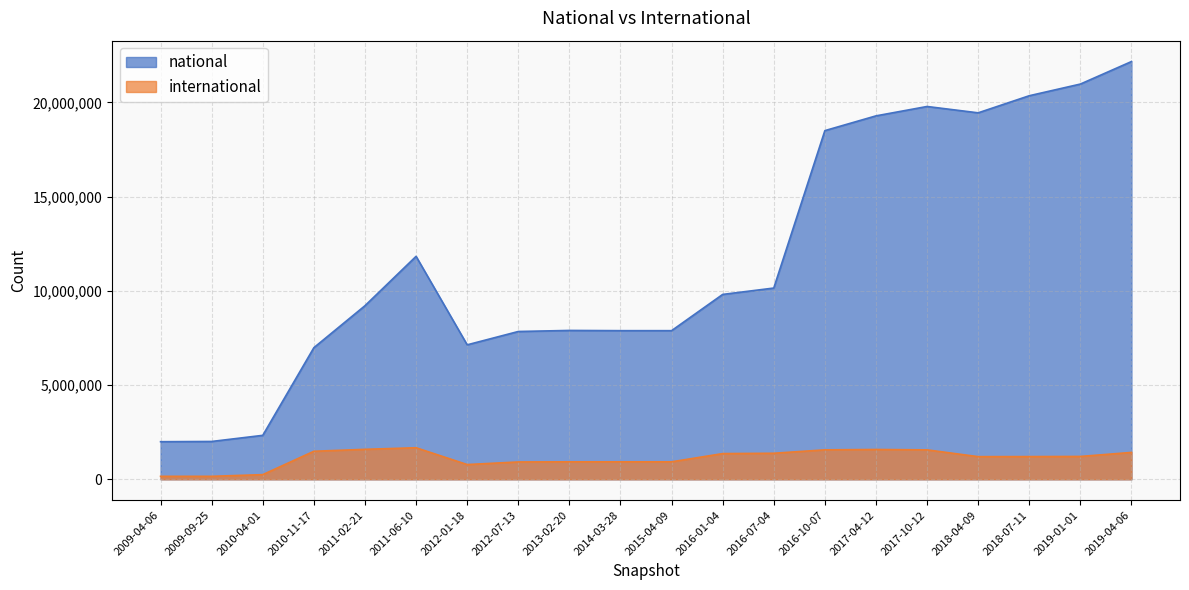

True or false: international and national cross at least once.

False